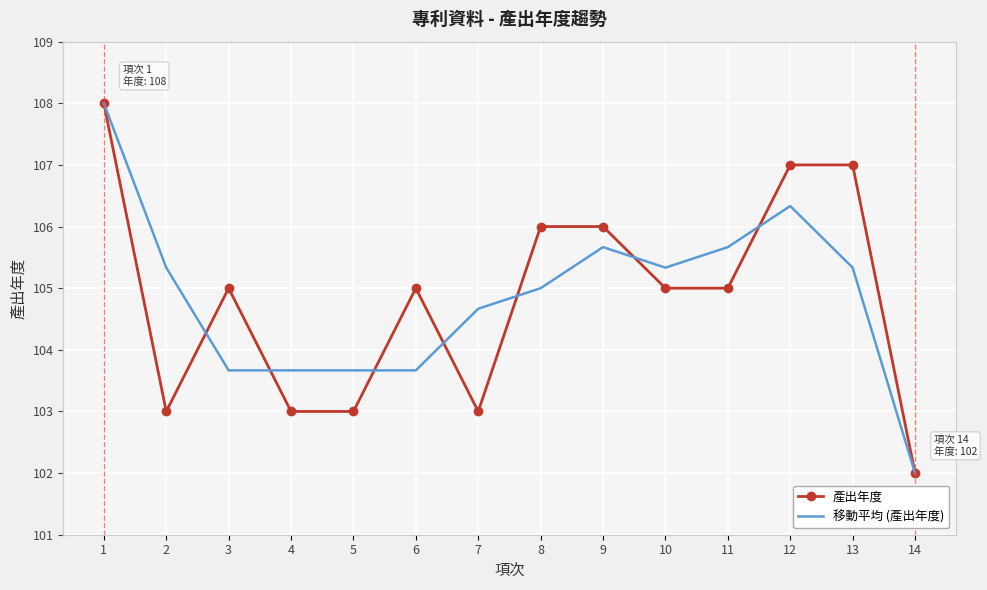

At which label does 產出年度 reach its peak?

1